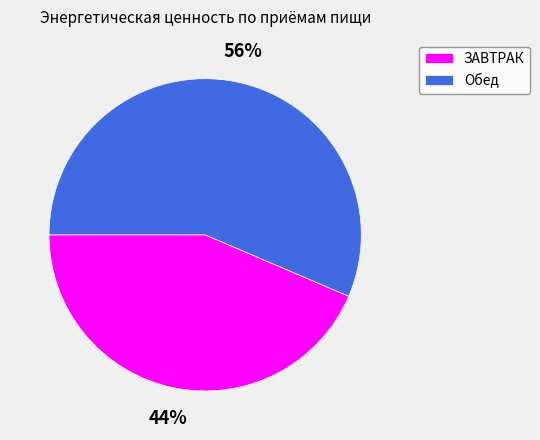

Which category has the biggest portion of the pie?

Обед